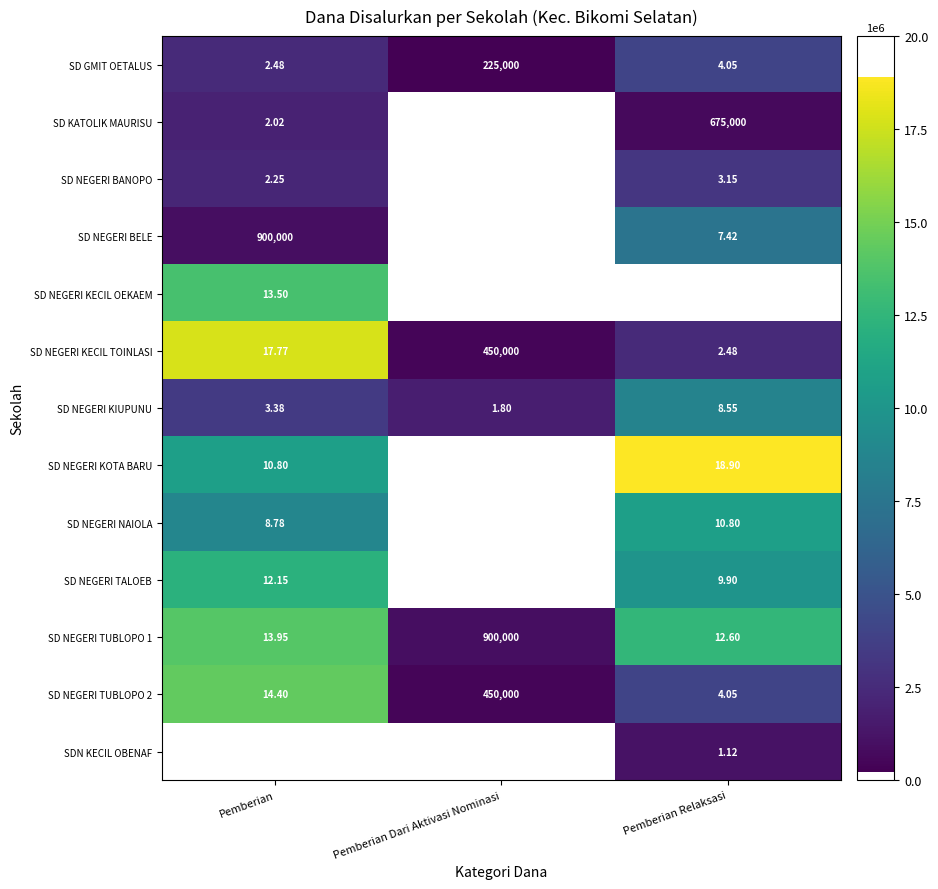

At which label does SD NEGERI KECIL TOINLASI reach its peak?

Pemberian Dari Aktivasi Nominasi